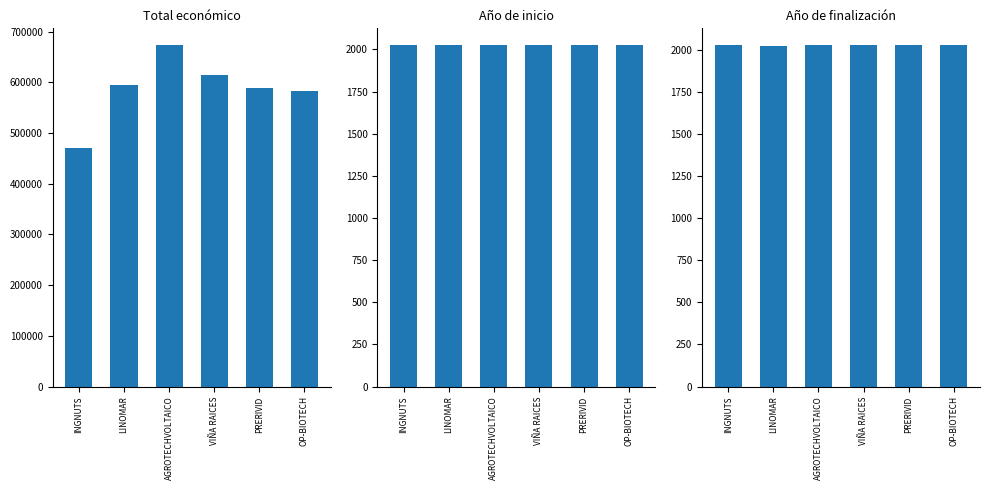

What value does the Año de finalización series have at VIÑA RAICES?

2027